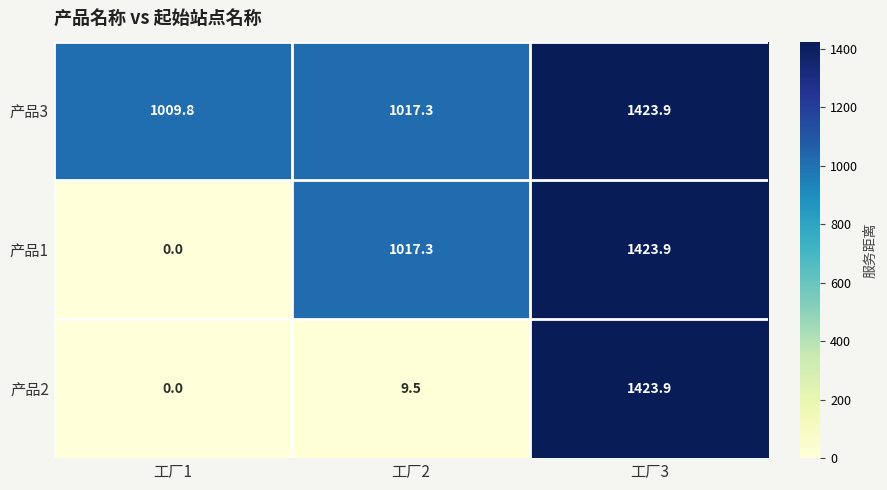

At how many categories does at least one series exceed 771?

3